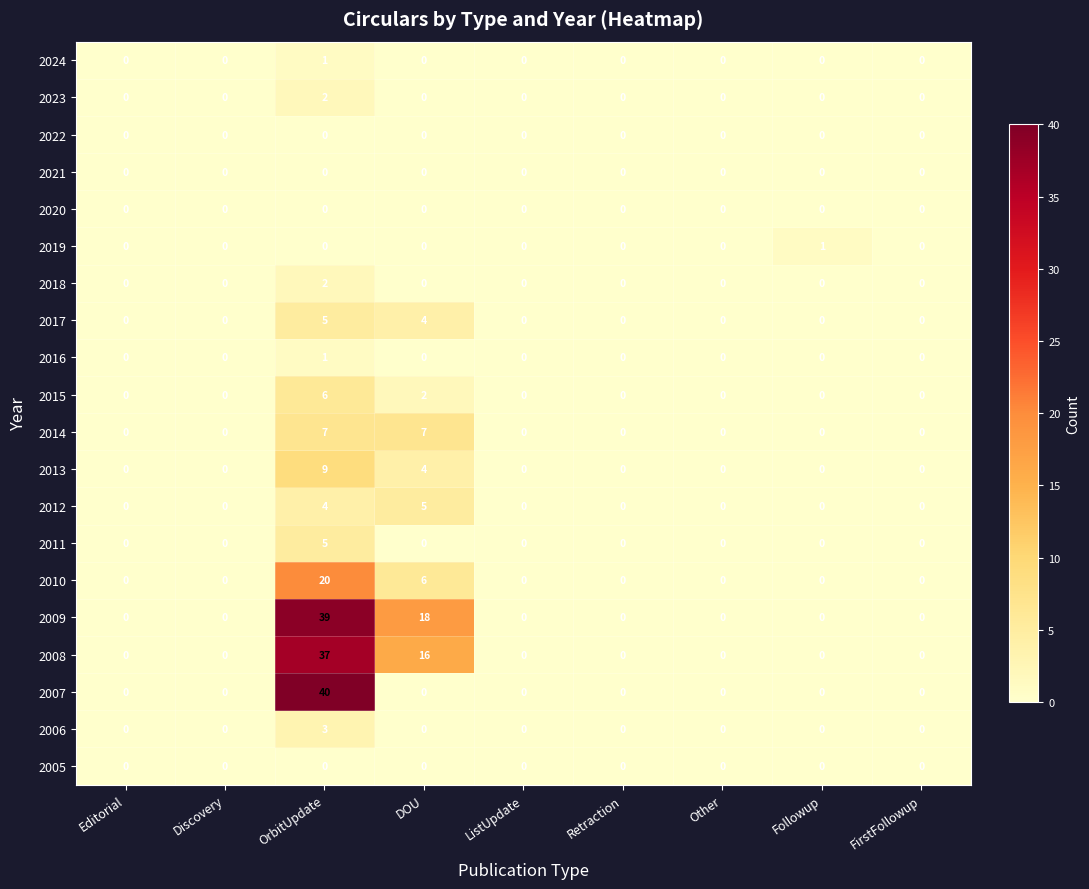

At which label does 2012 reach its peak?

DOU